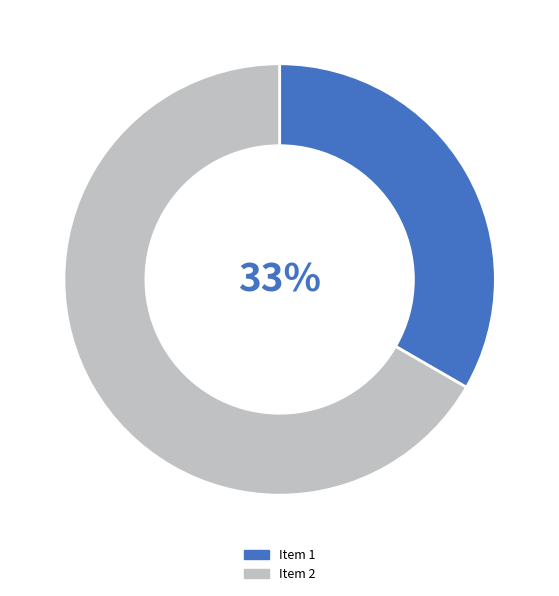

What is the majority slice?

Item 2